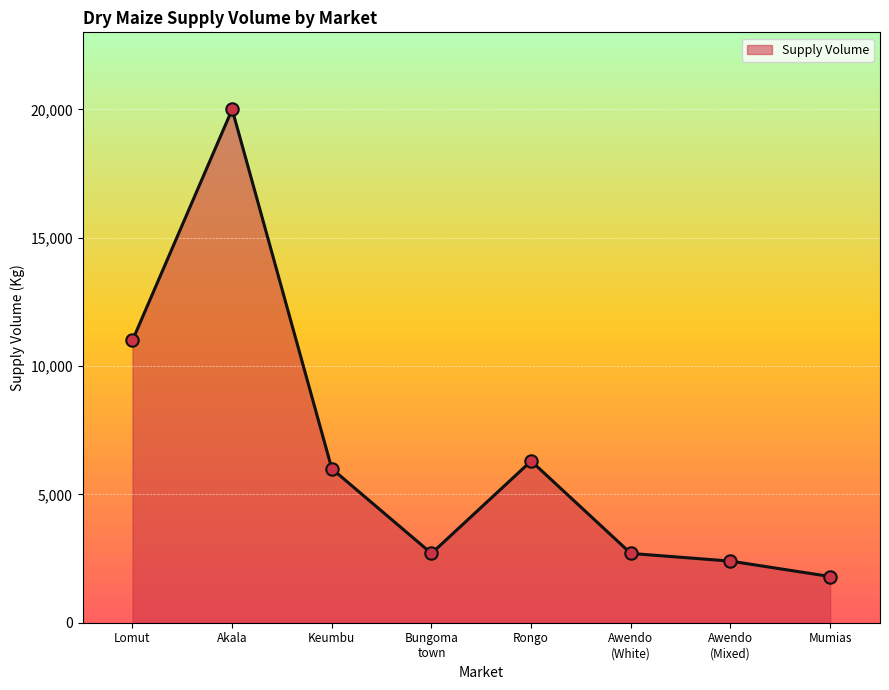

What is the change in value from Akala to Mumias?

-18200